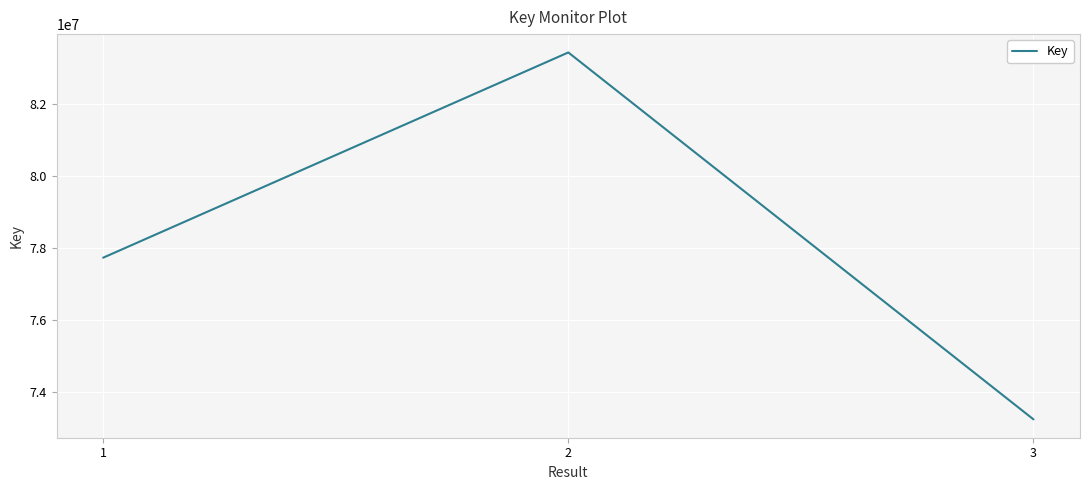

Rank the categories by value from highest to lowest.

2, 1, 3